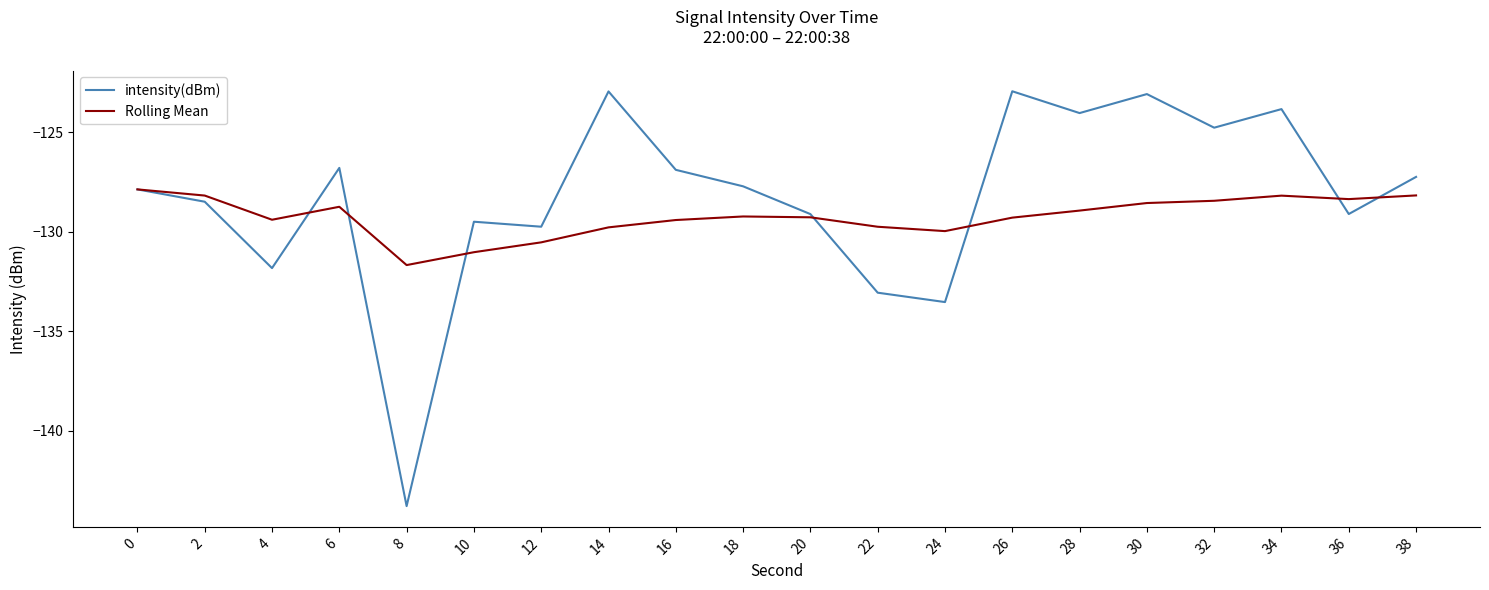

Is this an area chart (filled region under the line)?

No